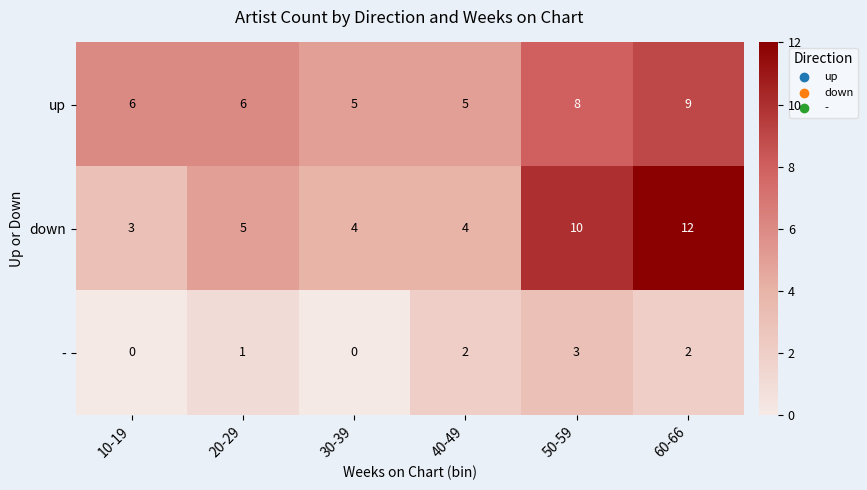

What is the approximate value of up at 50-59?

8